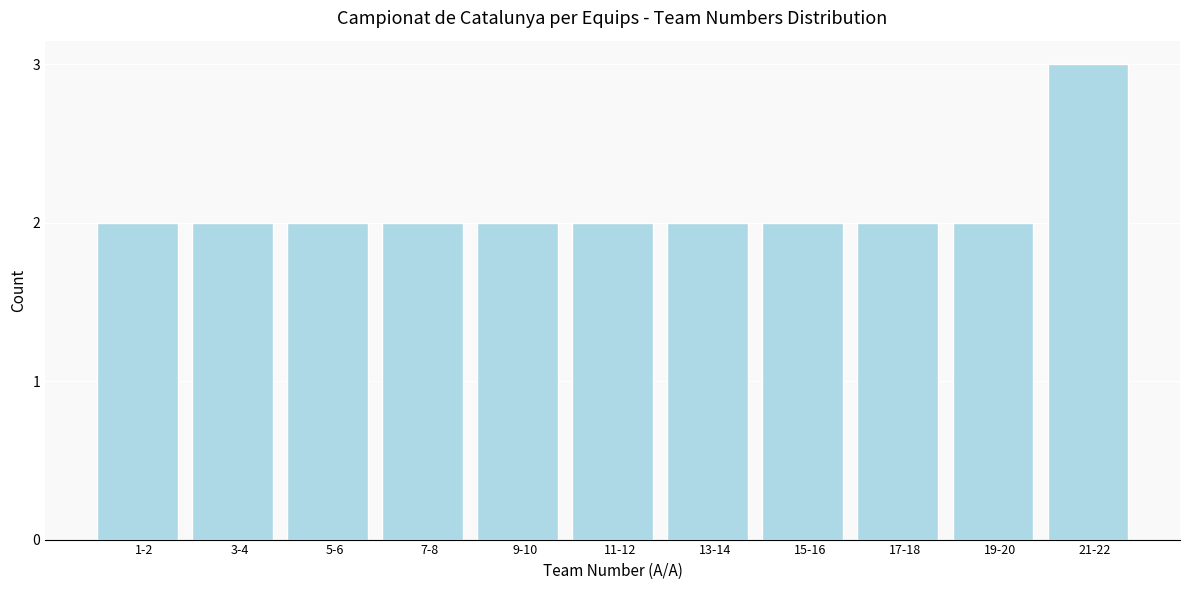

Reading left to right, extract all data points from this chart.

2	2	2	2	2	2	2	2	2	2	3